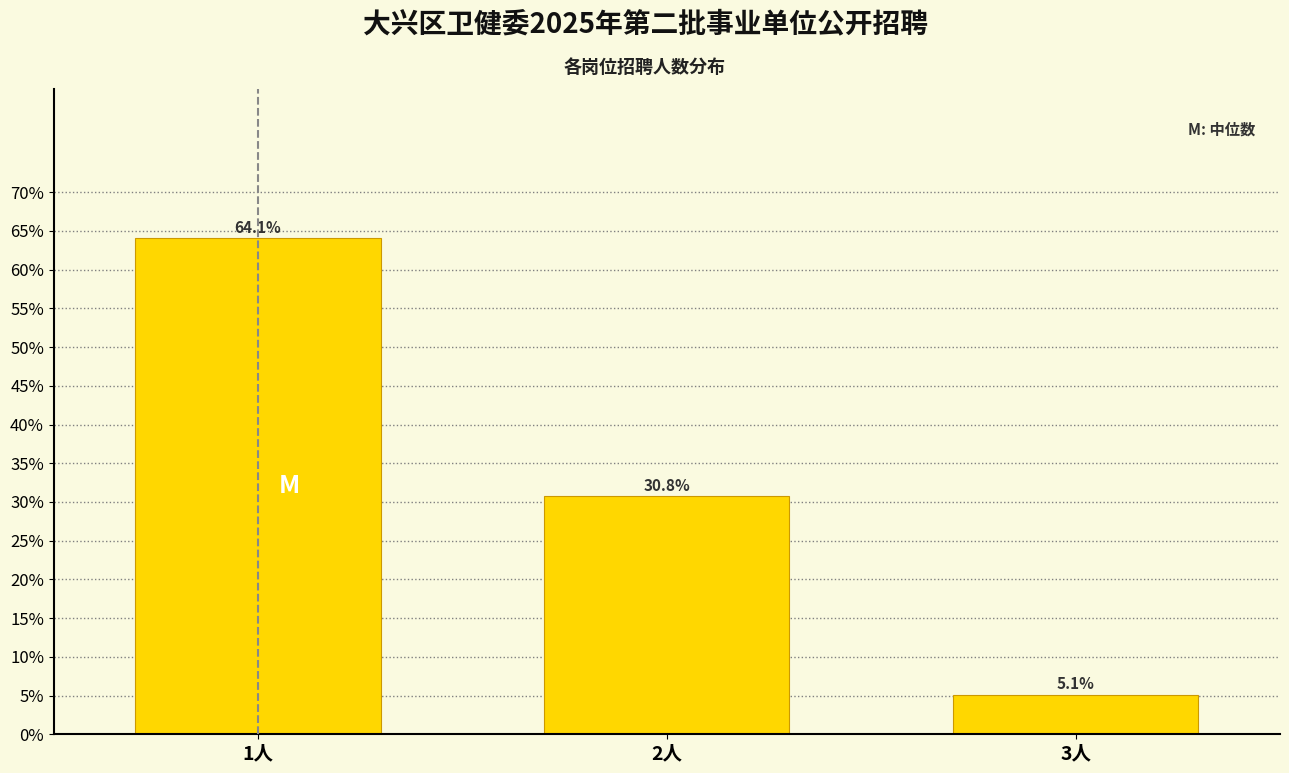

Reading right to left, extract all data points from this chart.

3人=5.1	2人=30.8	1人=64.1